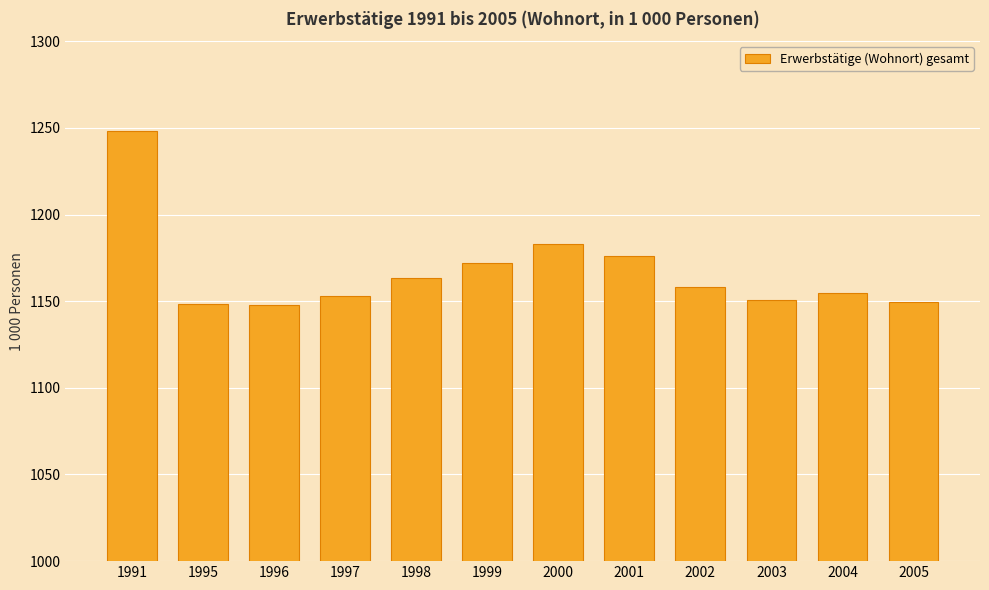

What is the greatest value displayed?

1248.5